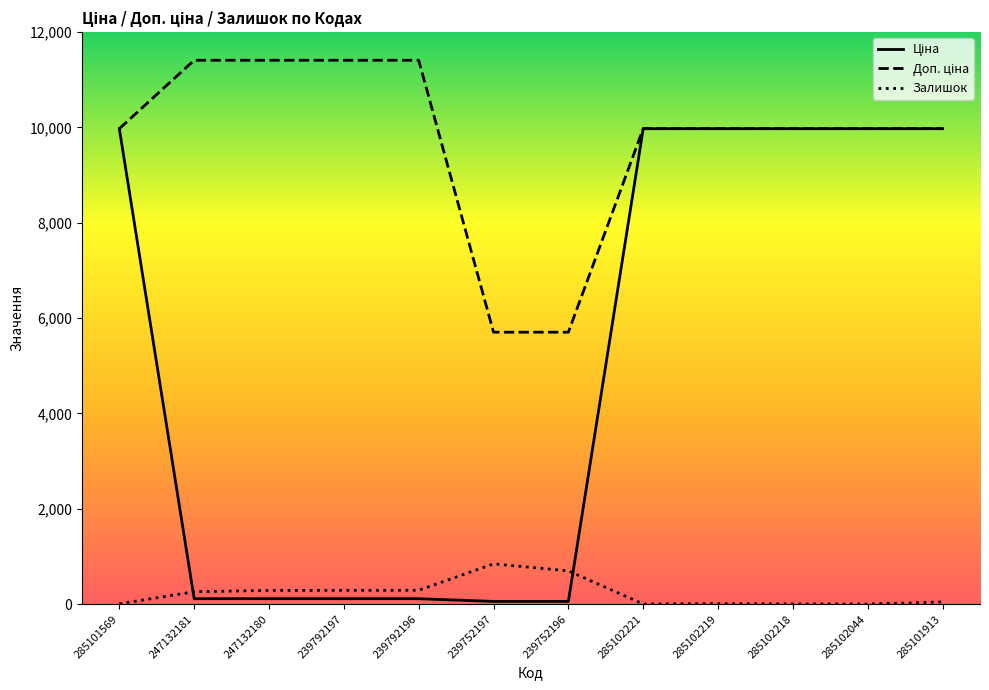

Is it true that Залишок equals 288.0 at 247132180?

True